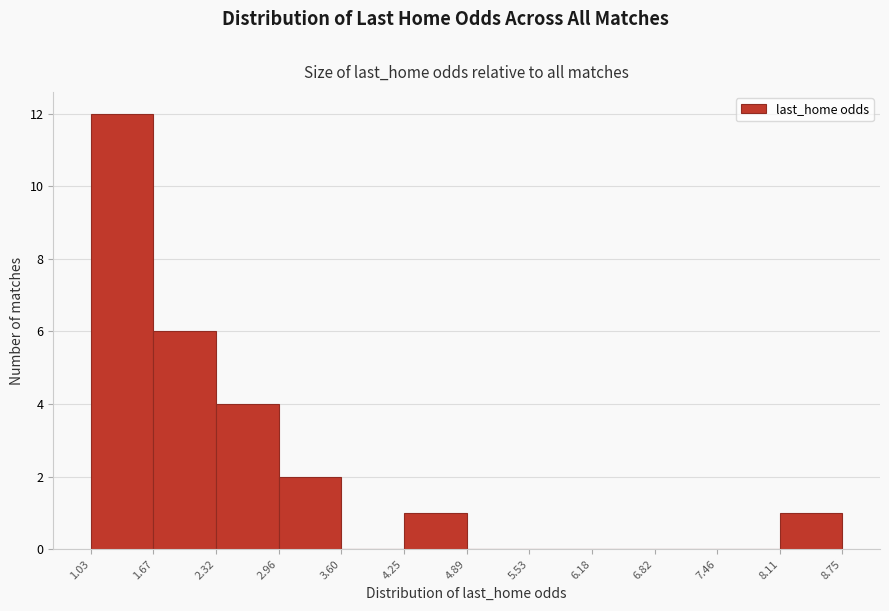

Reading left to right, list every bar in this chart as the range it spans on the x-axis followed by its height. The values are not printed on the chart, so give them approximately, as read against the axis.

1.03 to 1.67: 12
1.67 to 2.32: 6
2.32 to 2.96: 4
2.96 to 3.60: 2
3.60 to 4.25: 0
4.25 to 4.89: 1
4.89 to 5.53: 0
5.53 to 6.18: 0
6.18 to 6.82: 0
6.82 to 7.46: 0
7.46 to 8.11: 0
8.11 to 8.75: 1